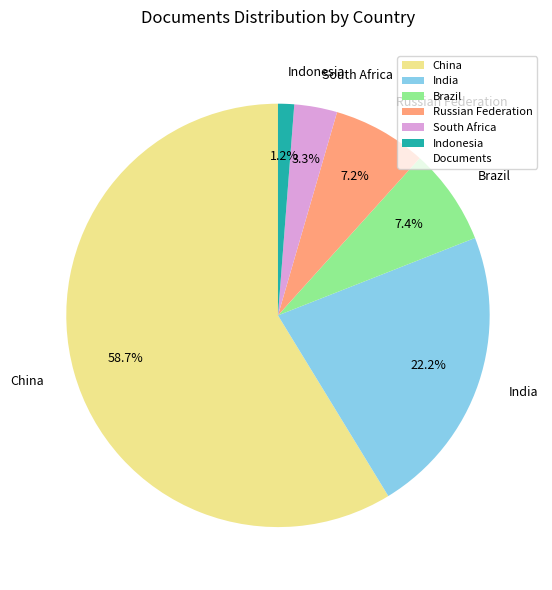

Between Brazil and South Africa, which is larger?

Brazil